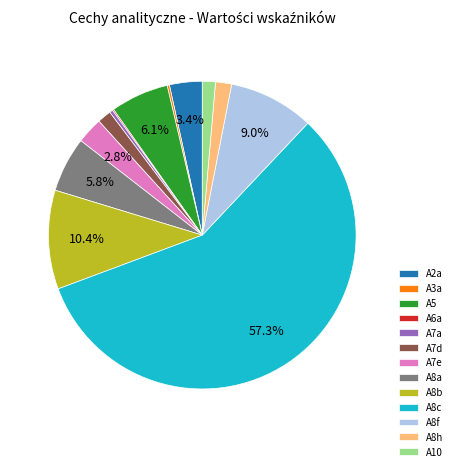

How much of the chart is everything except A7e?

97.2%